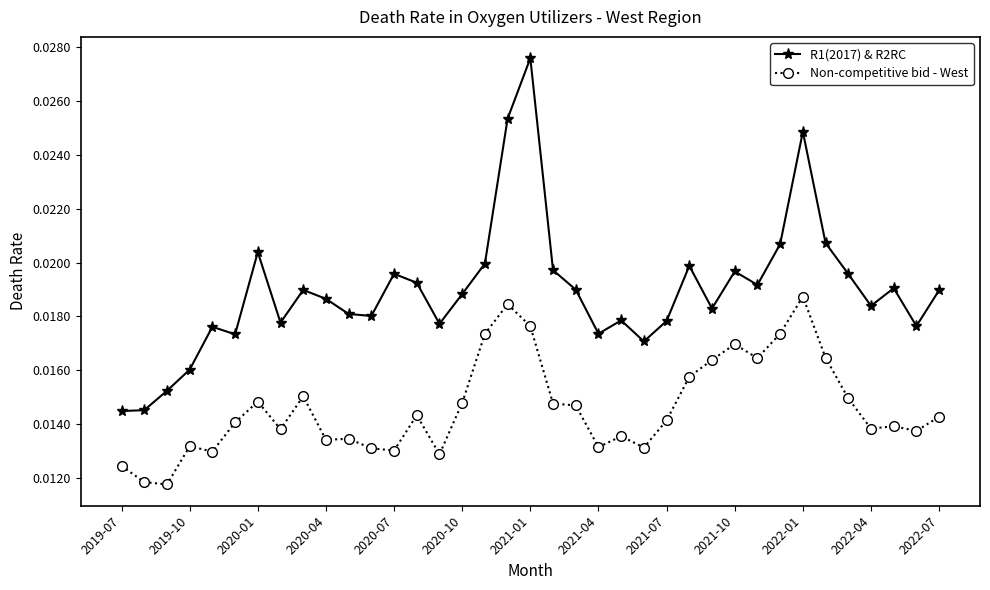

True or false: R1(2017) & R2RC has more than 2 interior local peaks.

True